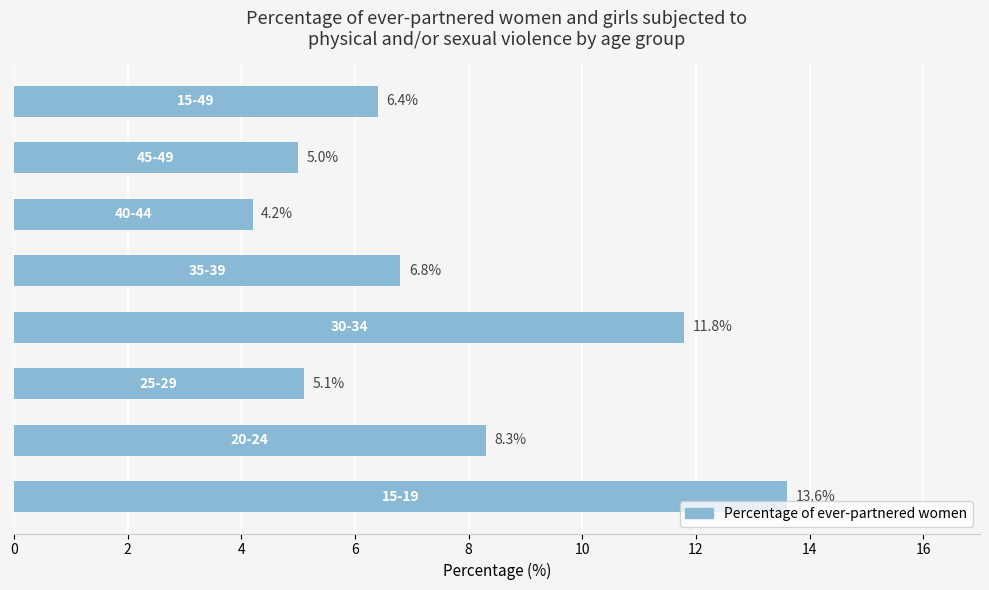

Reading bottom to top, extract all data points from this chart.

13.6	8.3	5.1	11.8	6.8	4.2	5.0	6.4